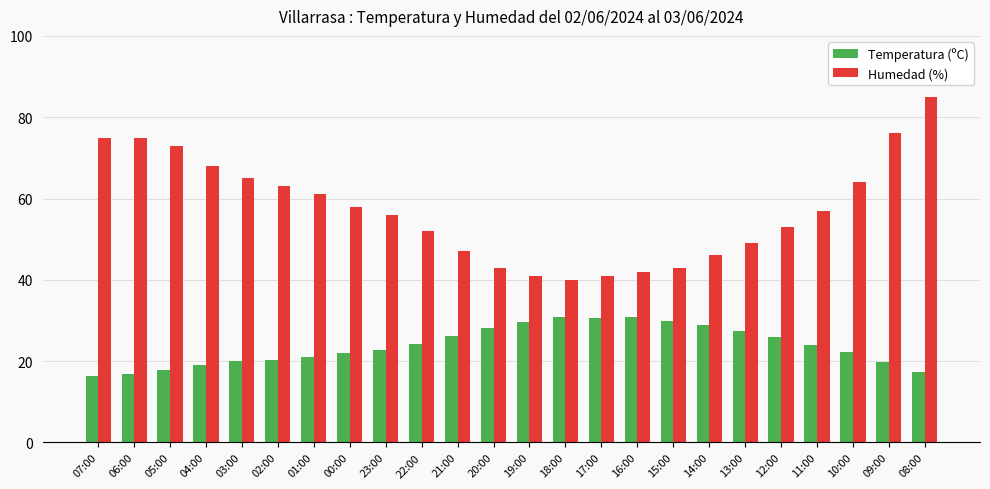

What is the label of the 12th bar from the right?

19:00